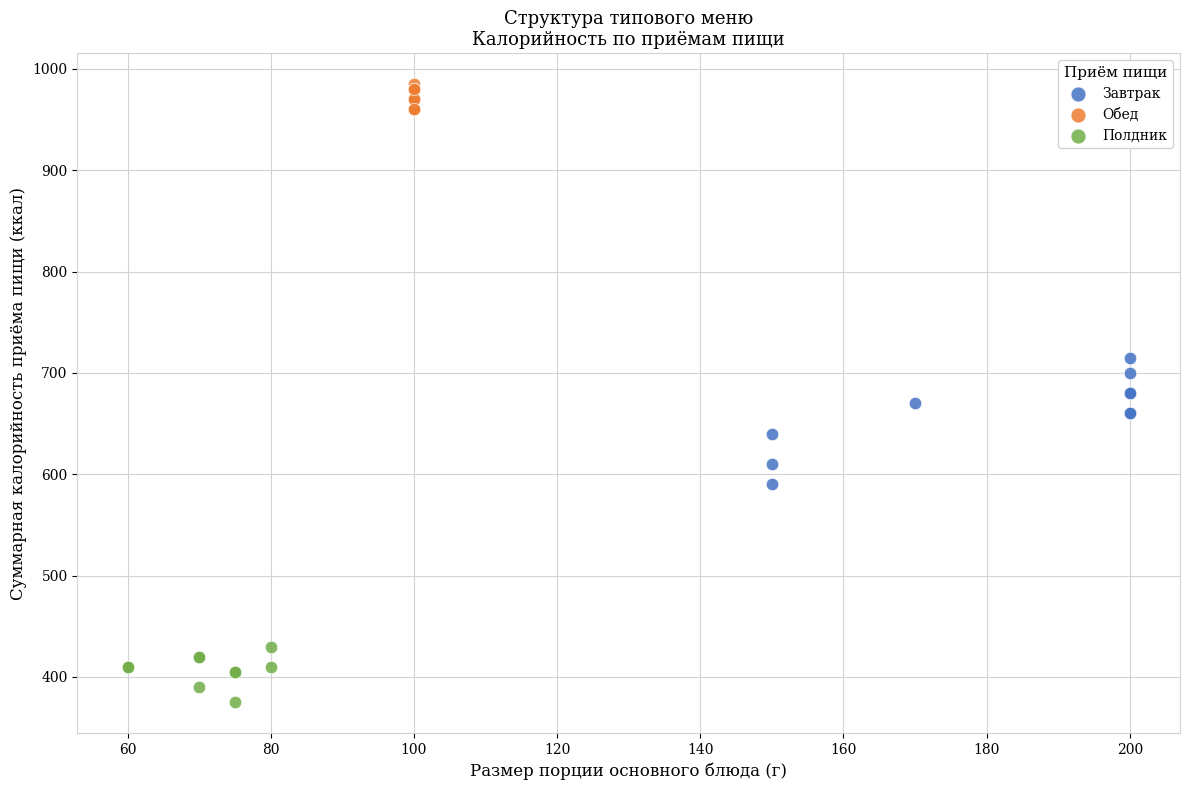

Which series contains the lowest Y value?

Полдник